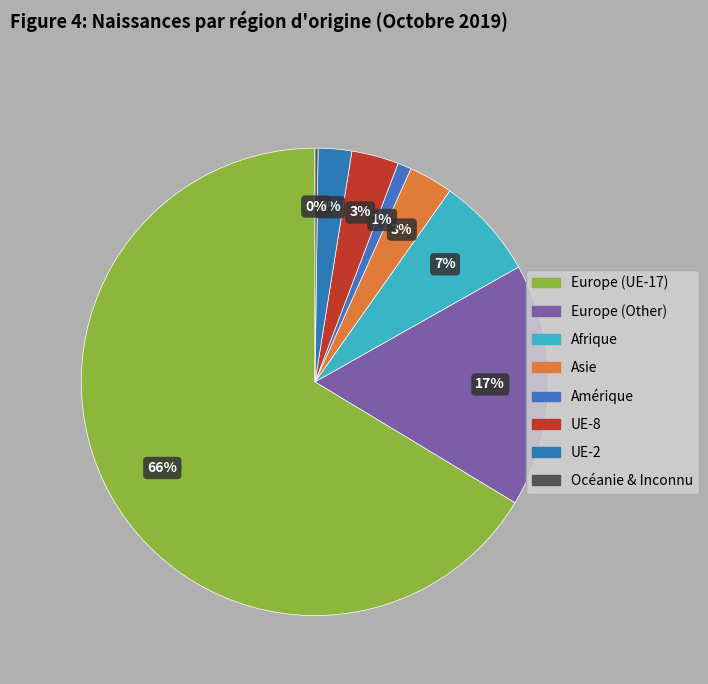

Is there a majority slice in this chart?

Yes